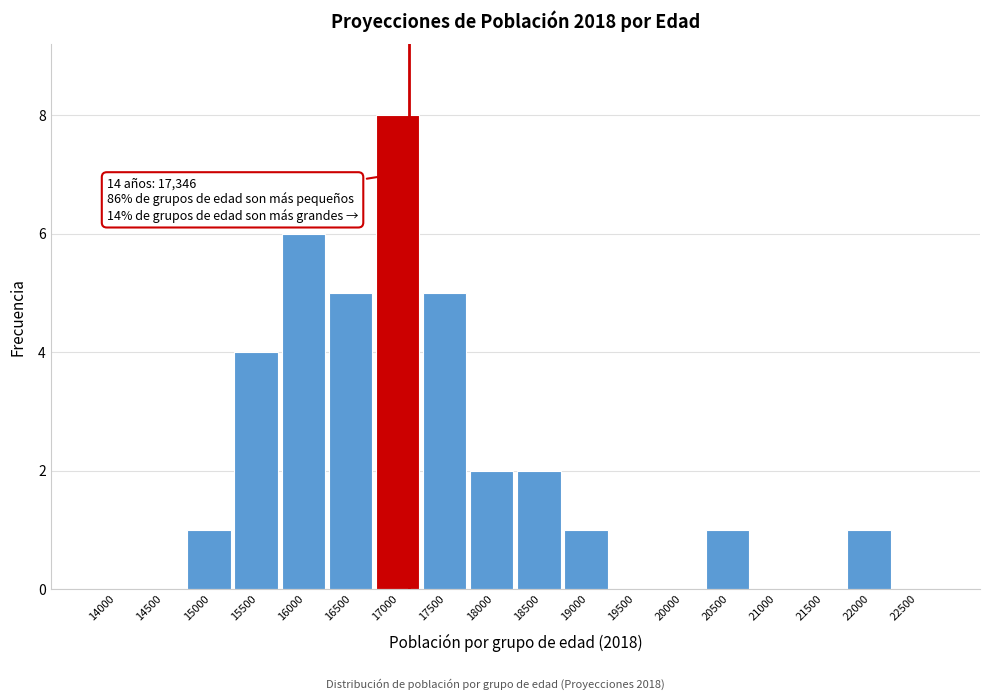

Reading right to left, extract all data points from this chart.

22500=0	22000=1	21500=0	21000=0	20500=1	20000=0	19500=0	19000=1	18500=2	18000=2	17500=5	17000=8	16500=5	16000=6	15500=4	15000=1	14500=0	14000=0